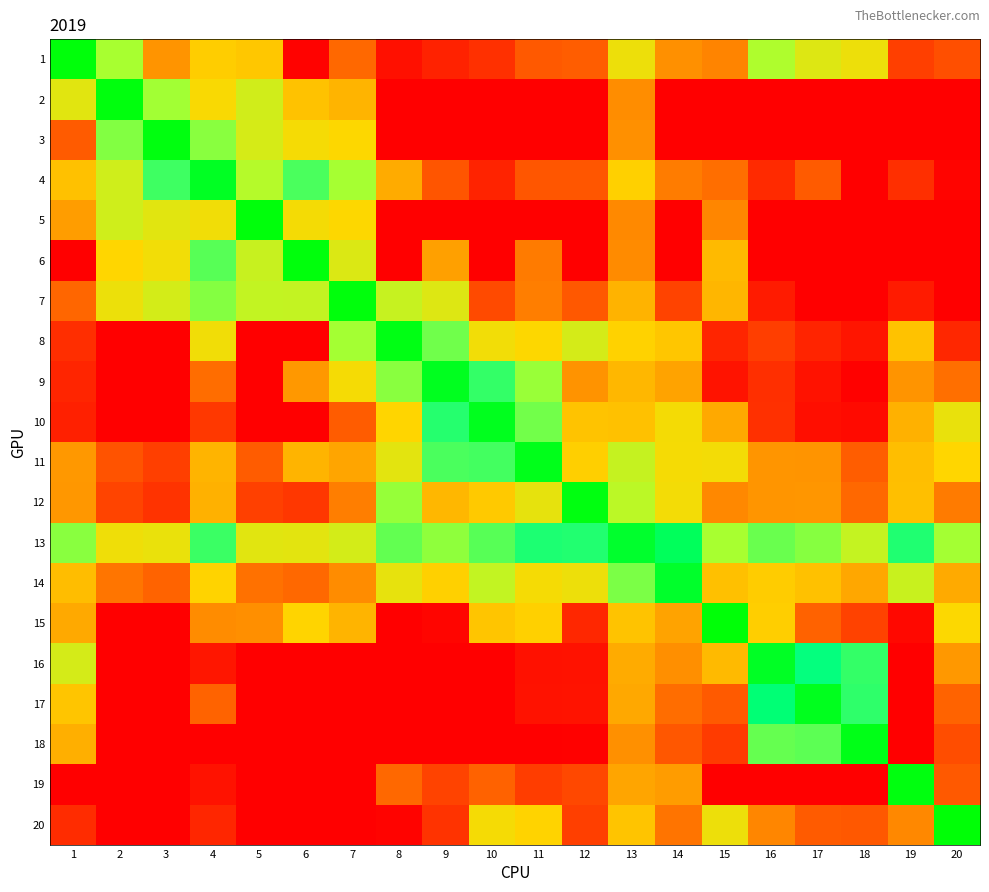

Count the number of data series in this chart.

20